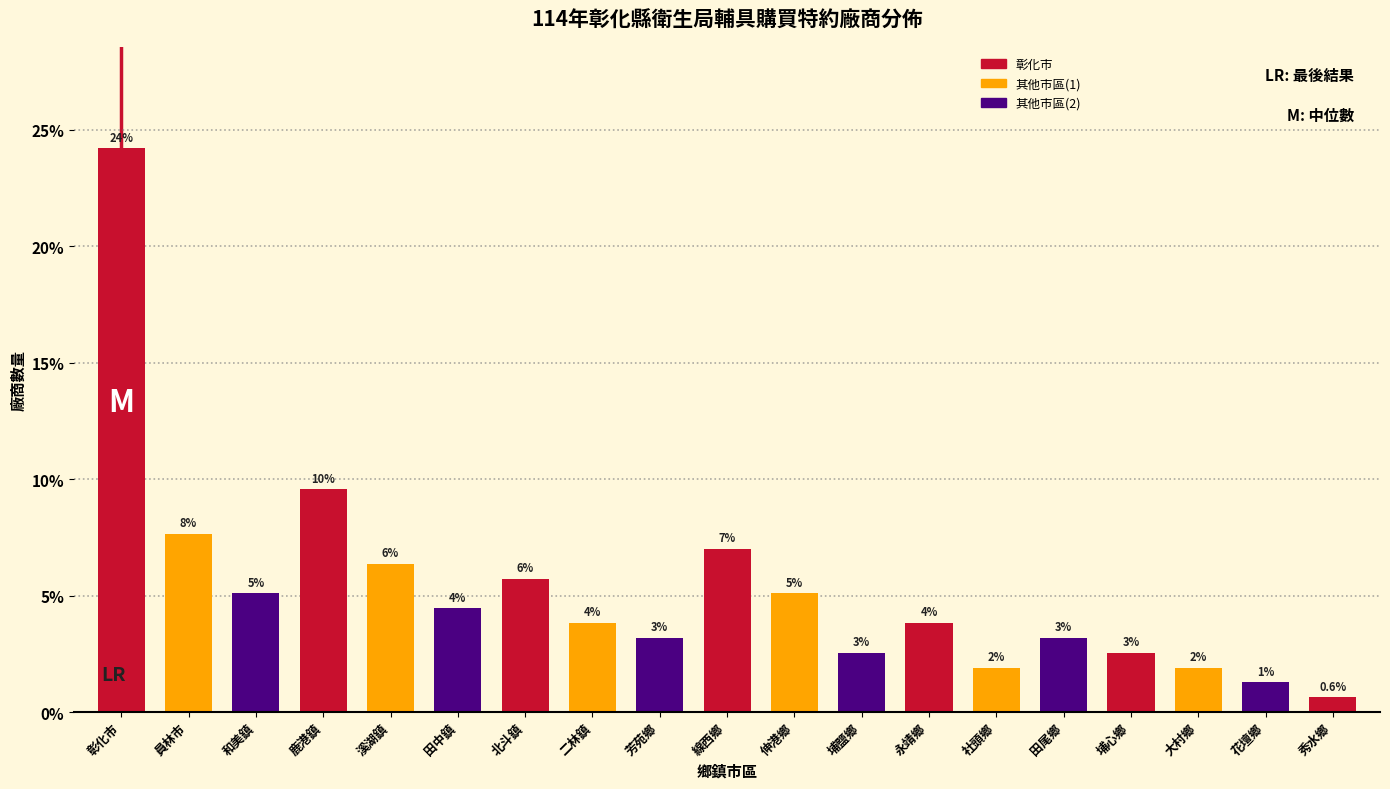

Are the bars horizontal?

No